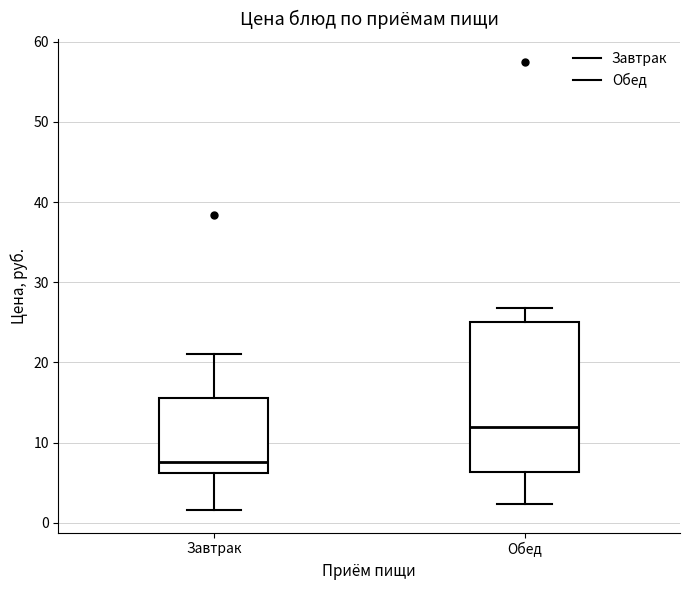

Where does the upper whisker of the box for Обед end on the y-axis? The values are not printed on the chart, so give them approximately, as read against the axis.

27